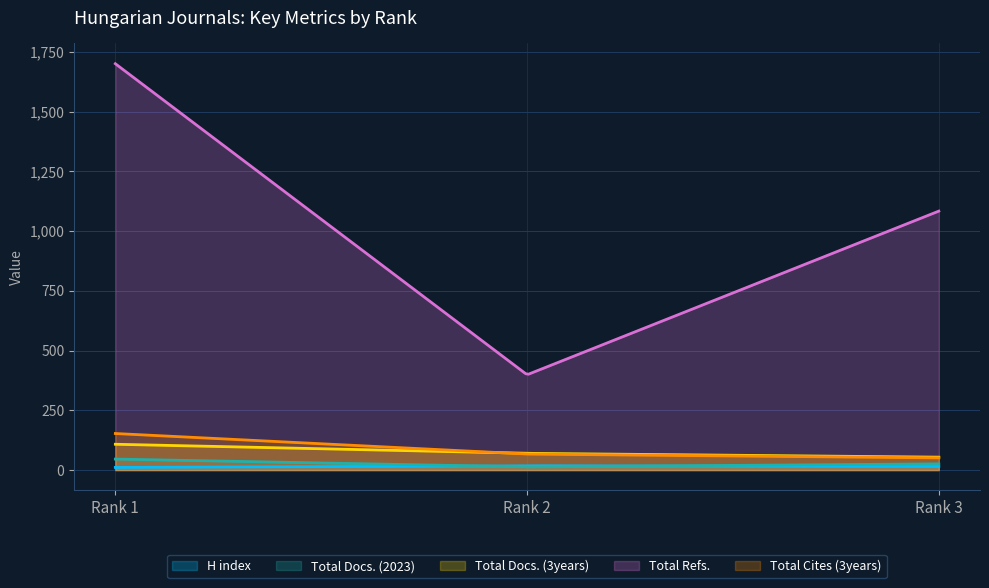

Which series changed the most between Rank 1 and Rank 3?

Total Refs.